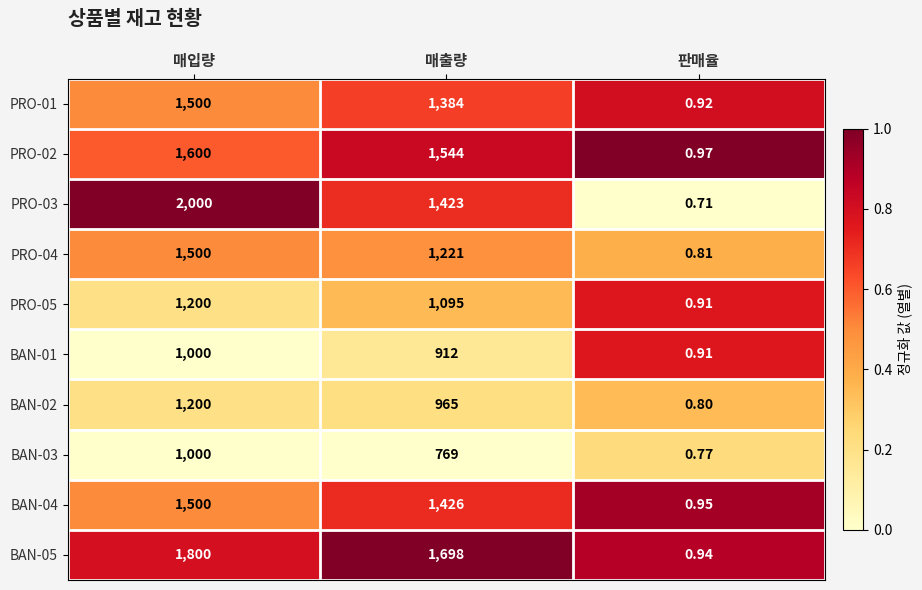

What is the total value across all series at 매입량?

14300.0